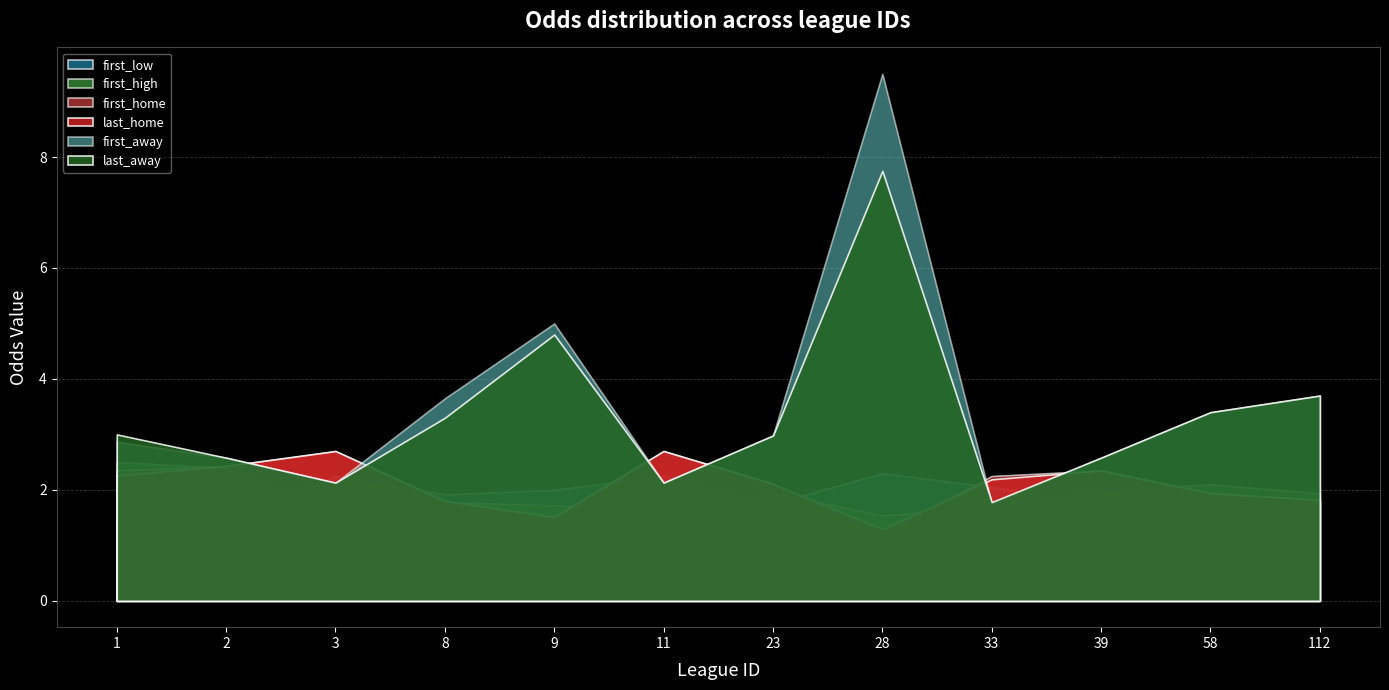

What is the difference between the last_home values at 58 and 28?

0.6